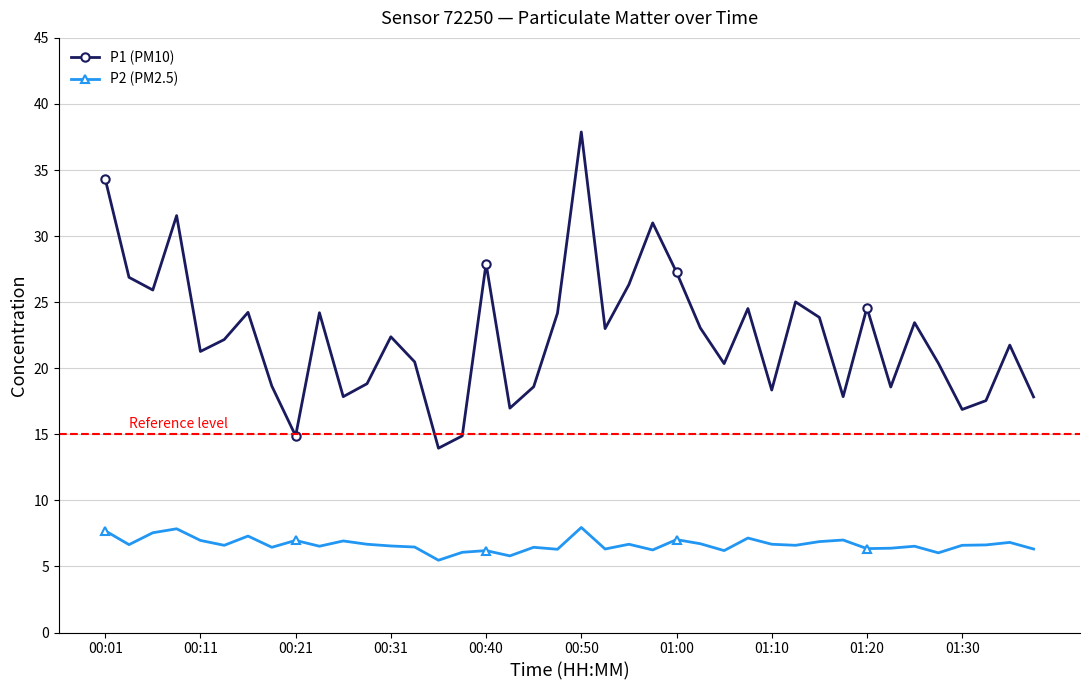

List the series in order of their overall mean, highest first.

P1 (PM10), P2 (PM2.5)